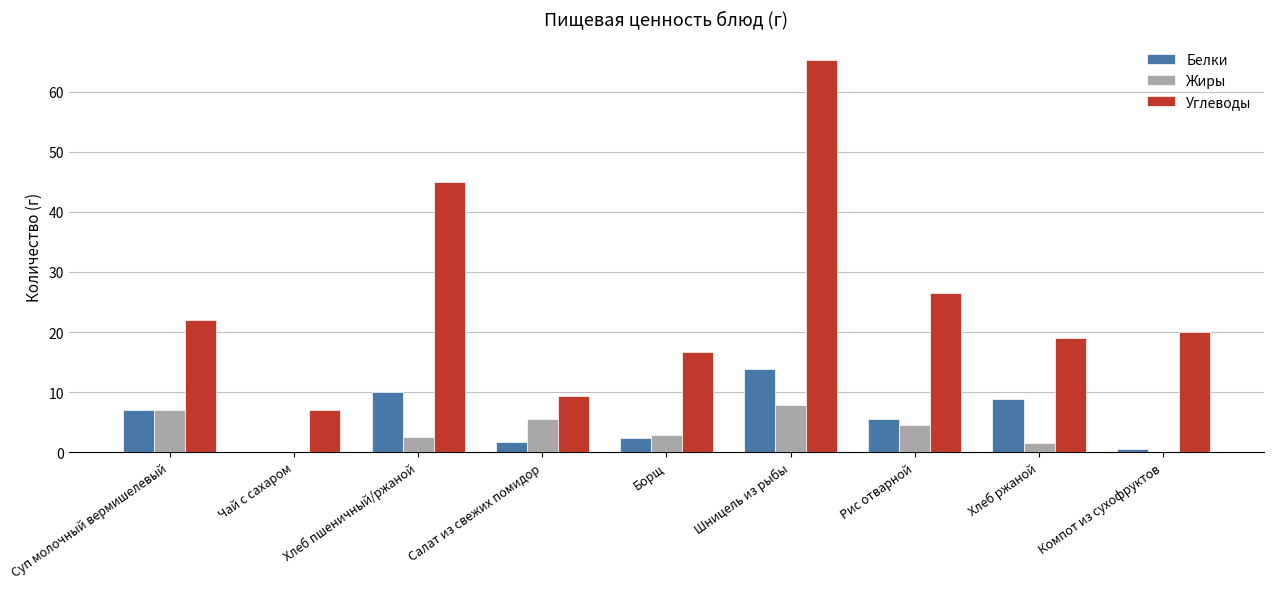

What value does the Белки series have at Салат из свежих помидор?

1.6